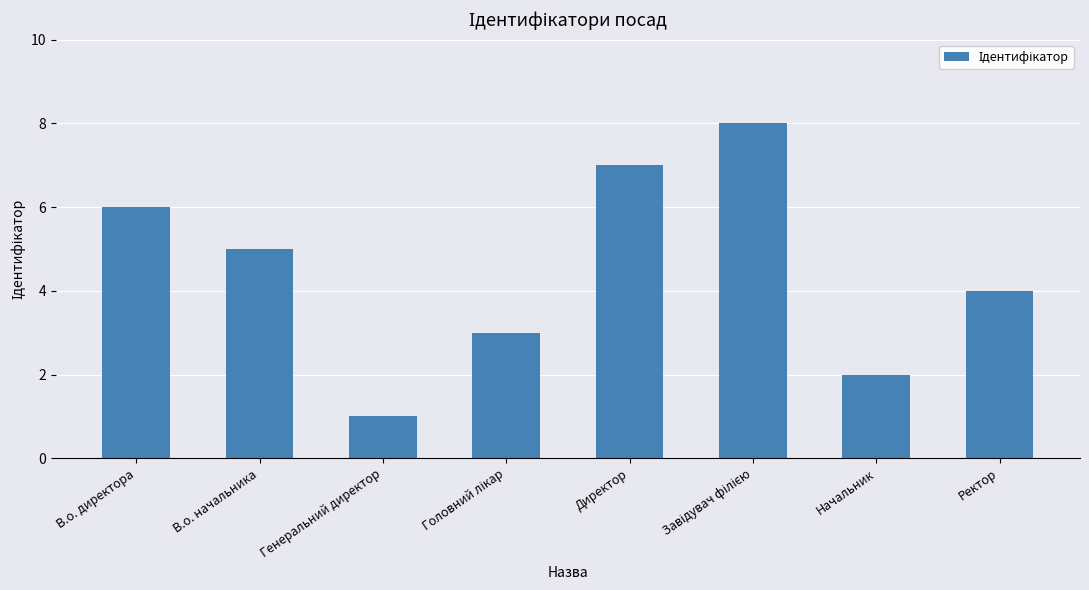

At which category does the chart reach its minimum across all series?

Генеральний директор